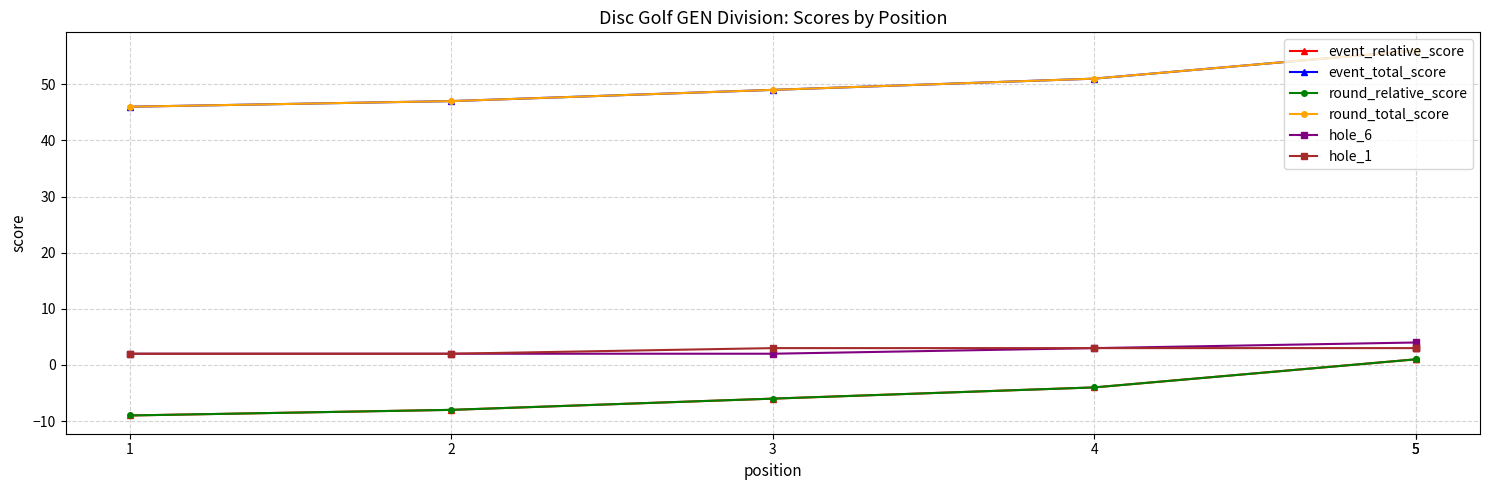

What are all the series names shown in the legend?

event_relative_score, event_total_score, round_relative_score, round_total_score, hole_6, hole_1